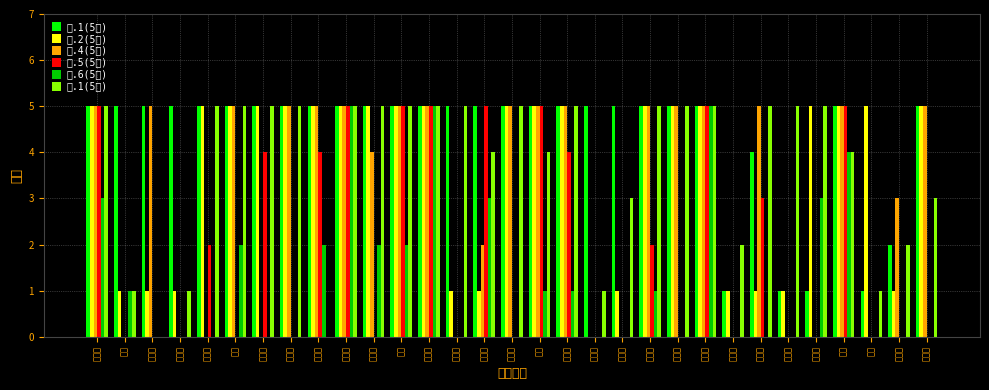

What position from the right is 曲泽耀?

12